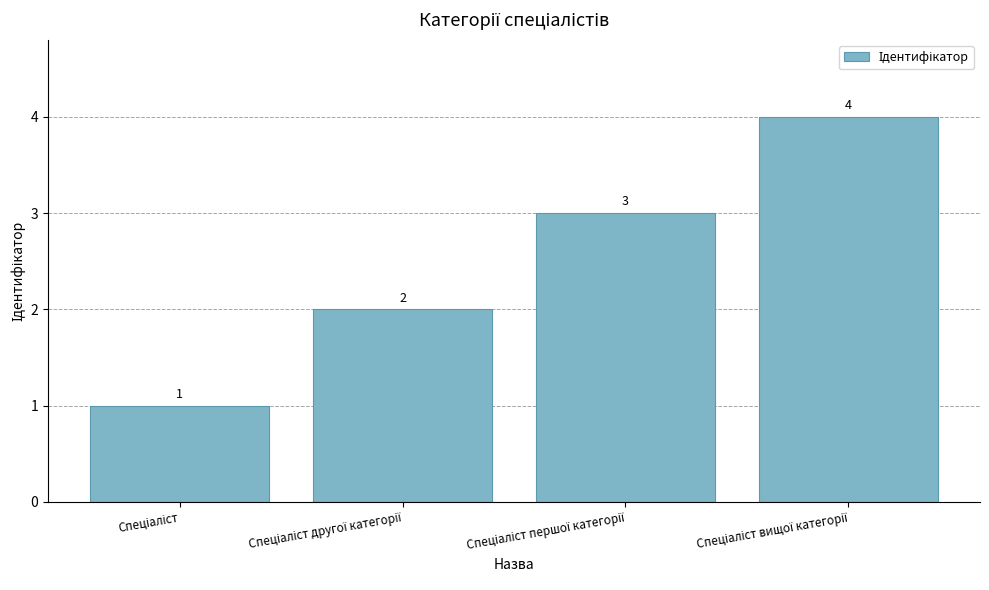

Does the chart contain any negative values?

No